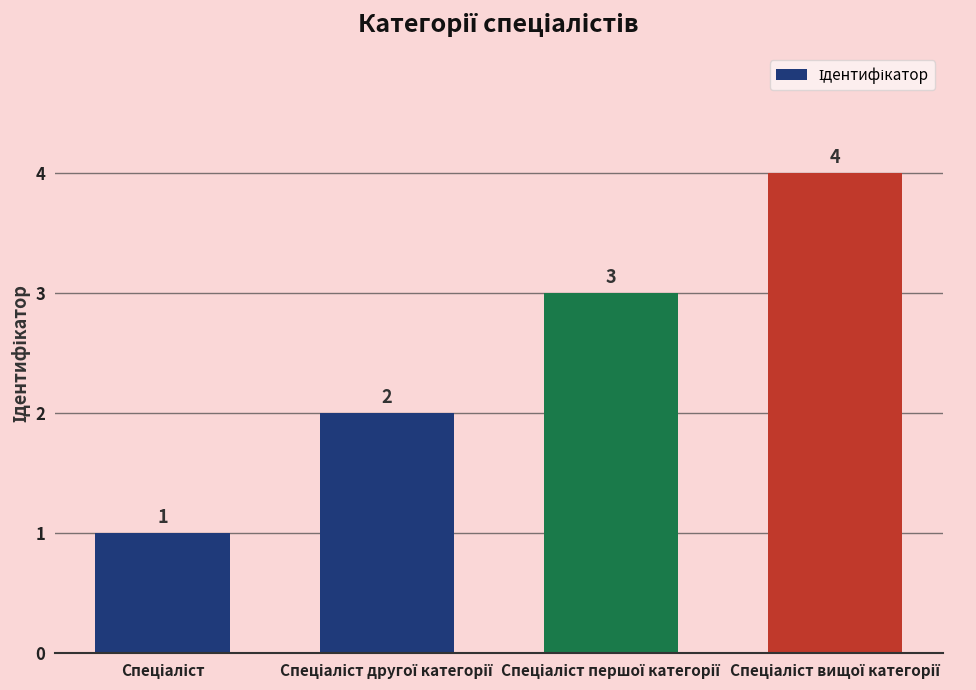

What is the maximum value shown in the chart?

4